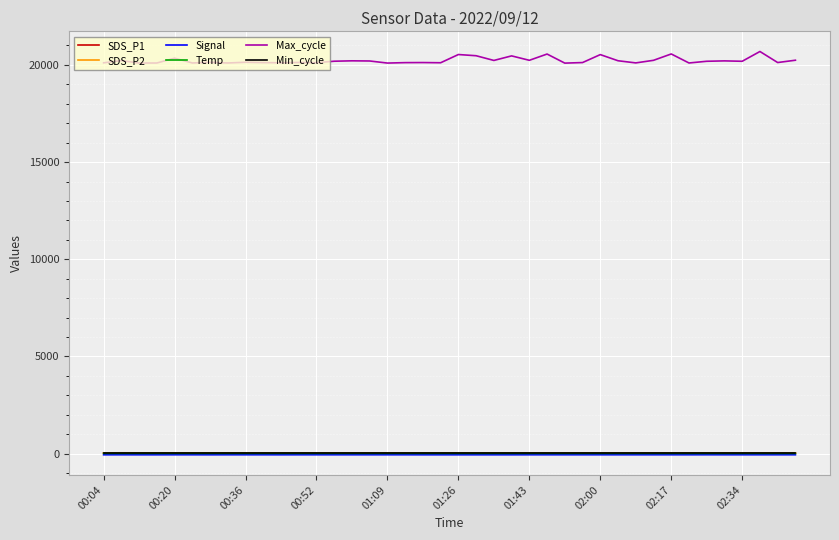

Is this an area chart (filled region under the line)?

No